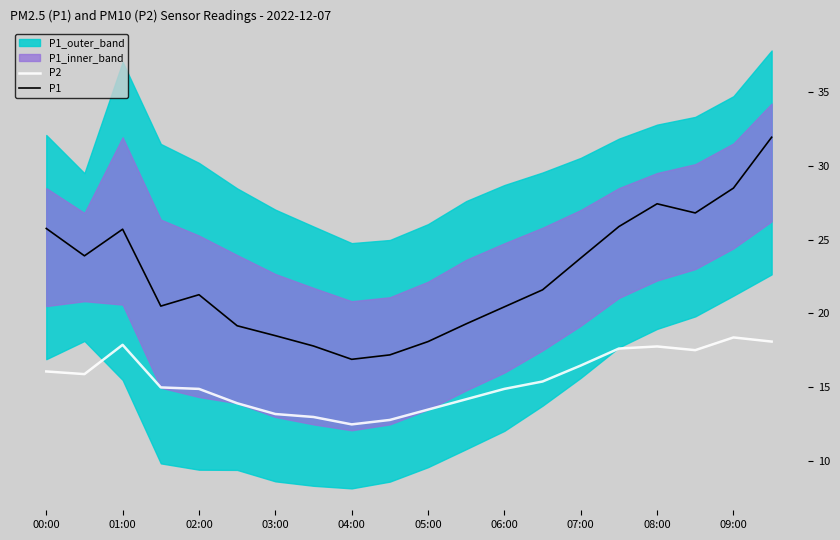

What is the average value of the P2 series?

15.5